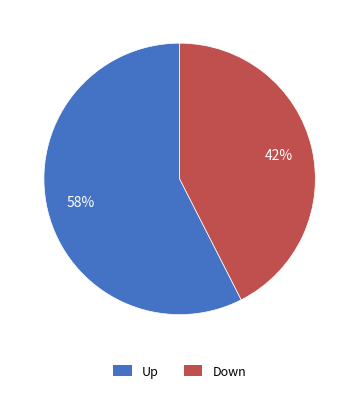

What is the majority slice?

Up